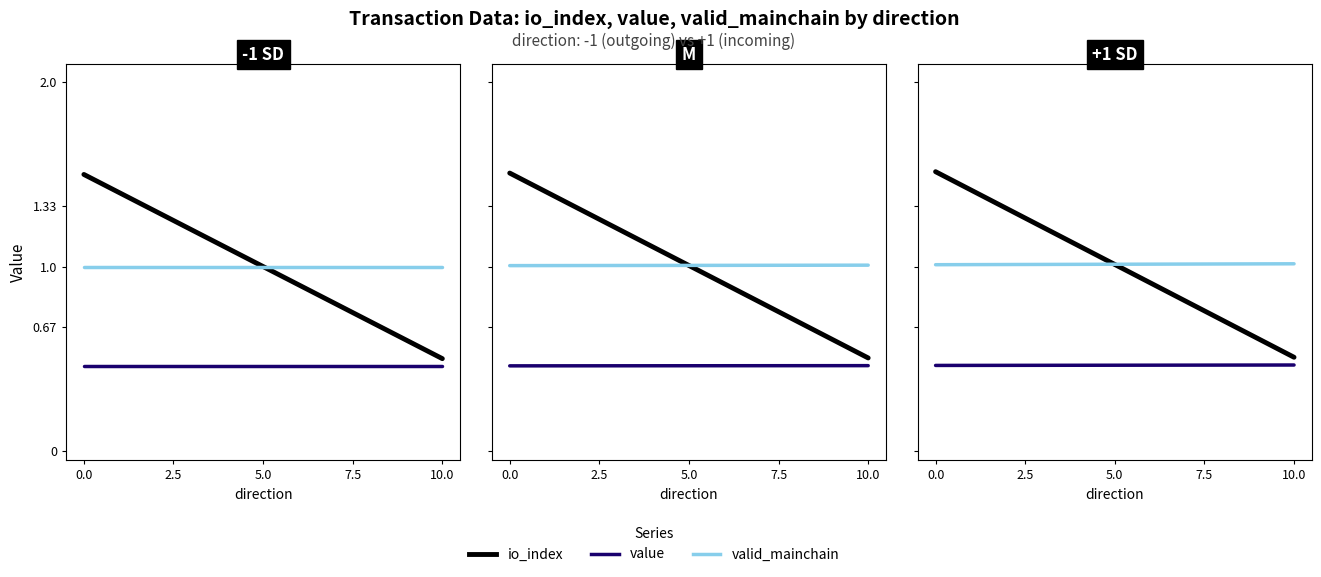

What are all the series names shown in the legend?

io_index, value, valid_mainchain